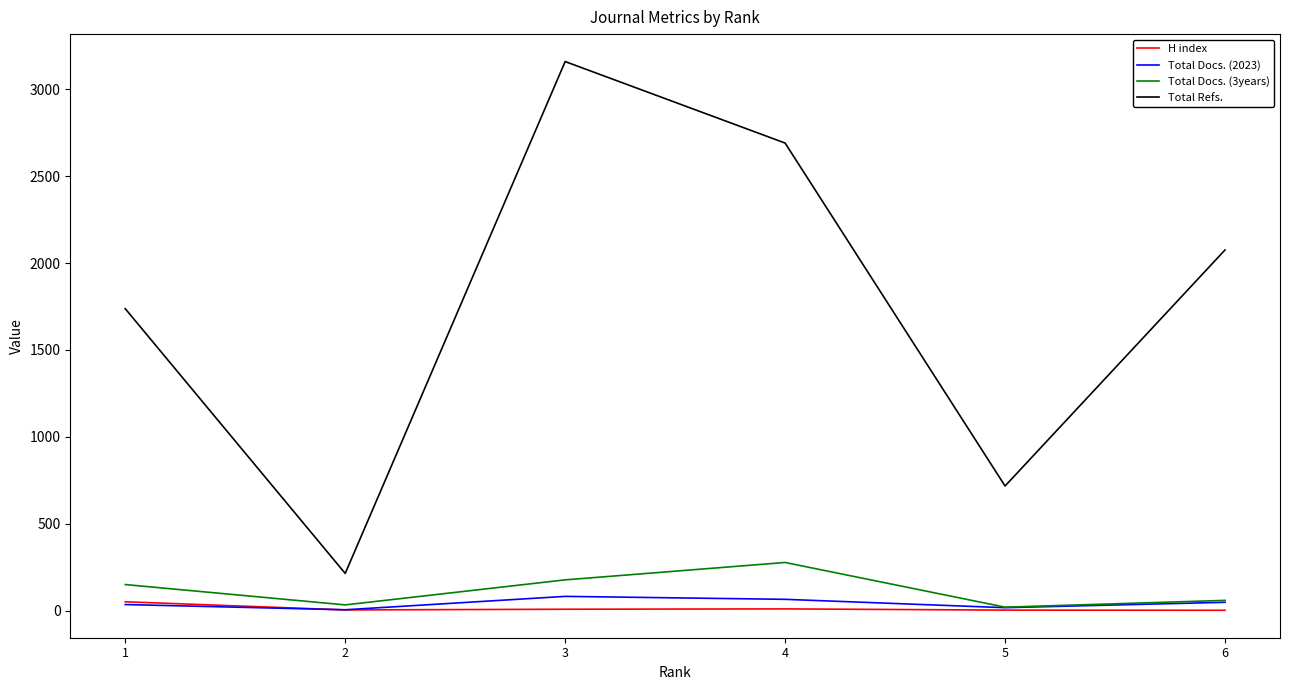

Which series has the widest spread of values?

Total Refs.